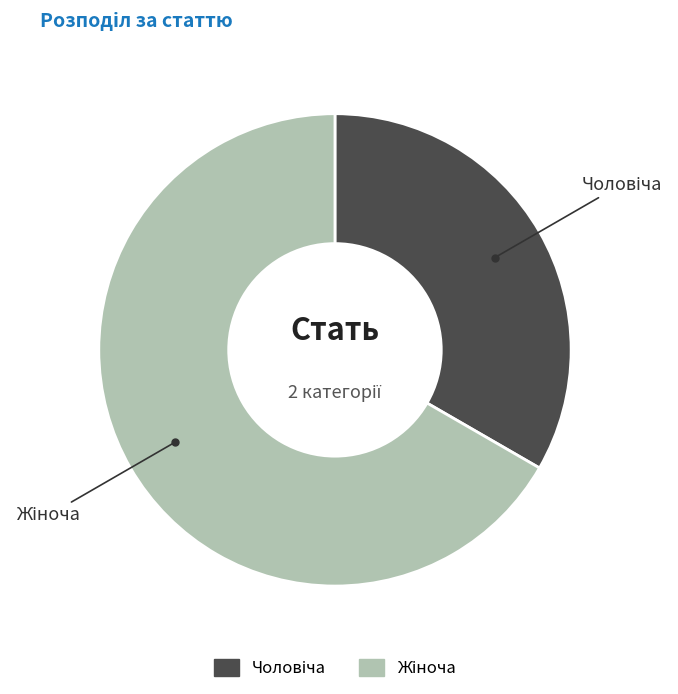

Rank the categories by value from lowest to highest.

Чоловіча, Жіноча